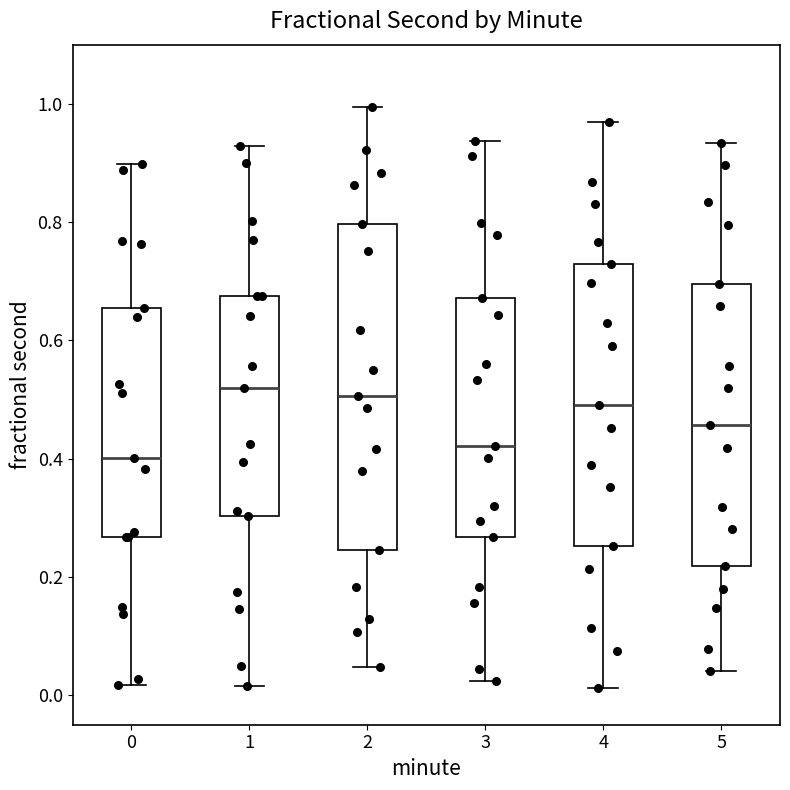

Which box has the lowest median line?

0